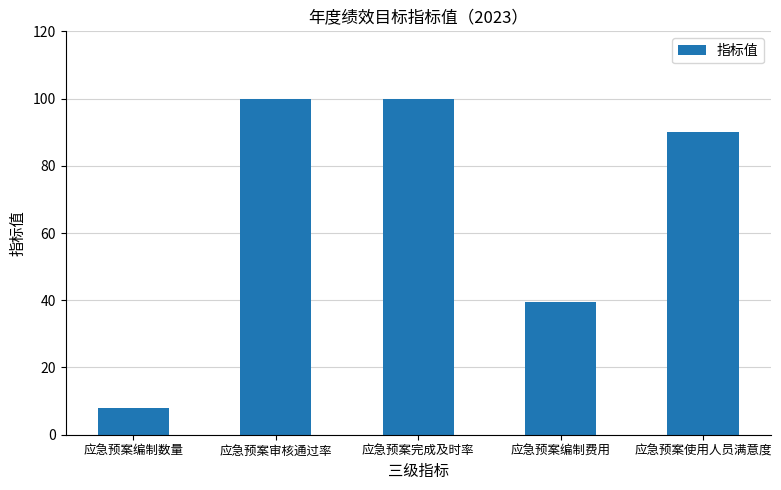

The value at 应急预案编制数量 is 12.8. True or false?

False